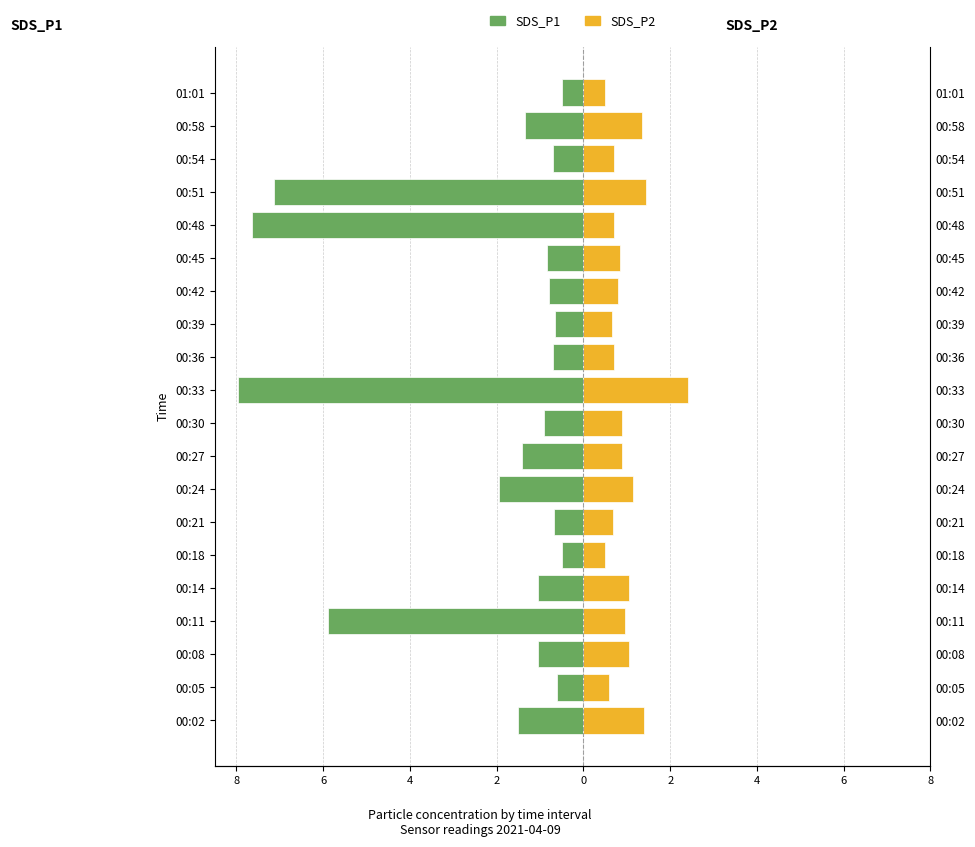

Which series has the widest spread of values?

SDS_P1